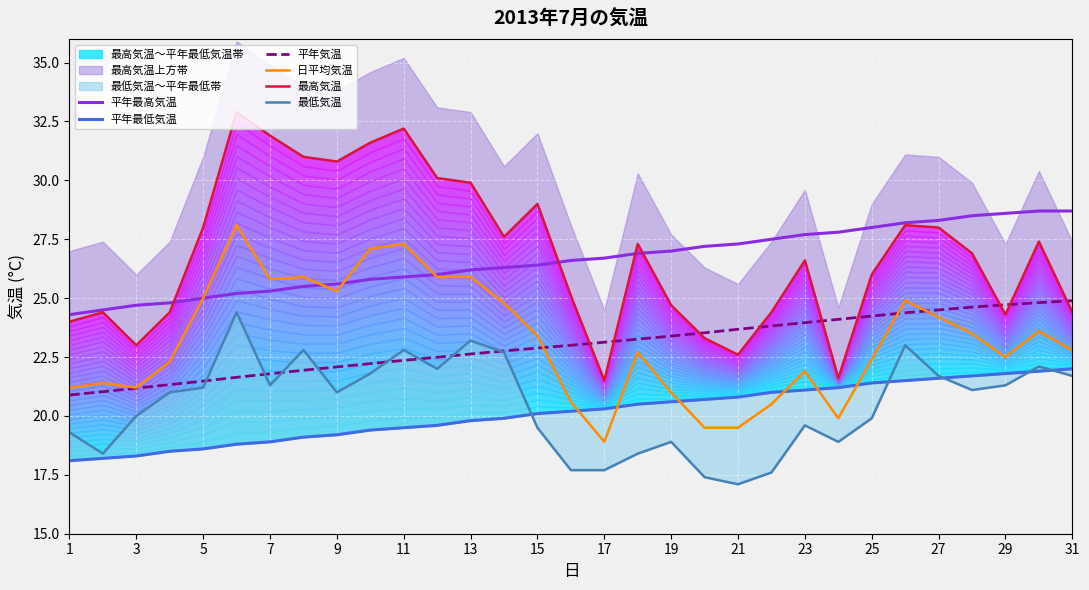

The value of 日平均気温 at 17 is 18.9. True or false?

True